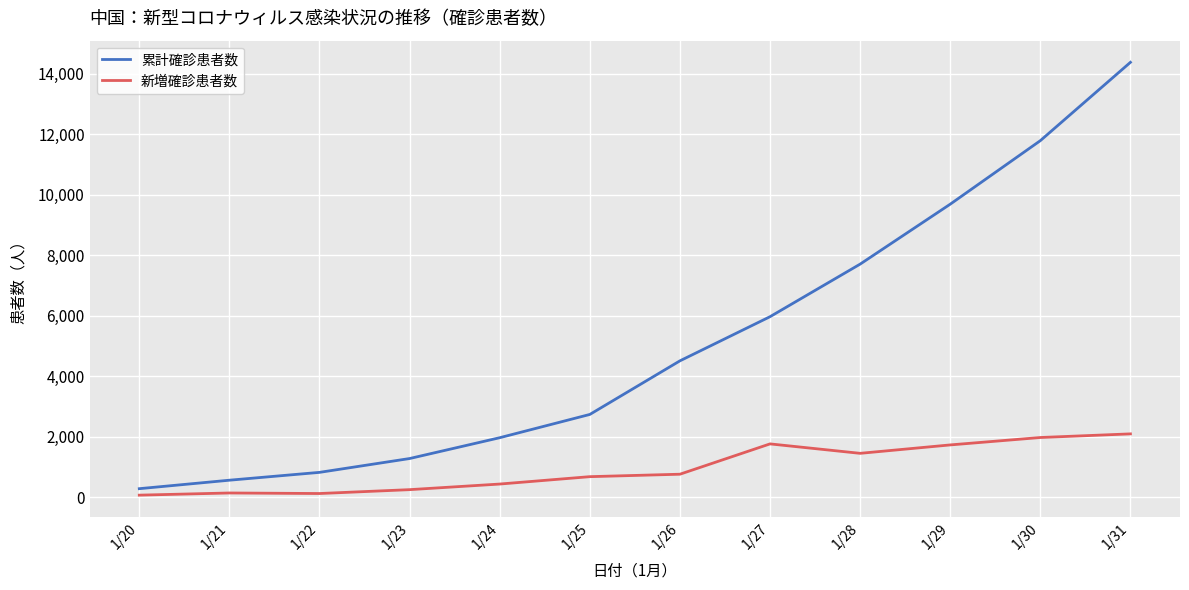

At which category is the sum across all series the highest?

1/31